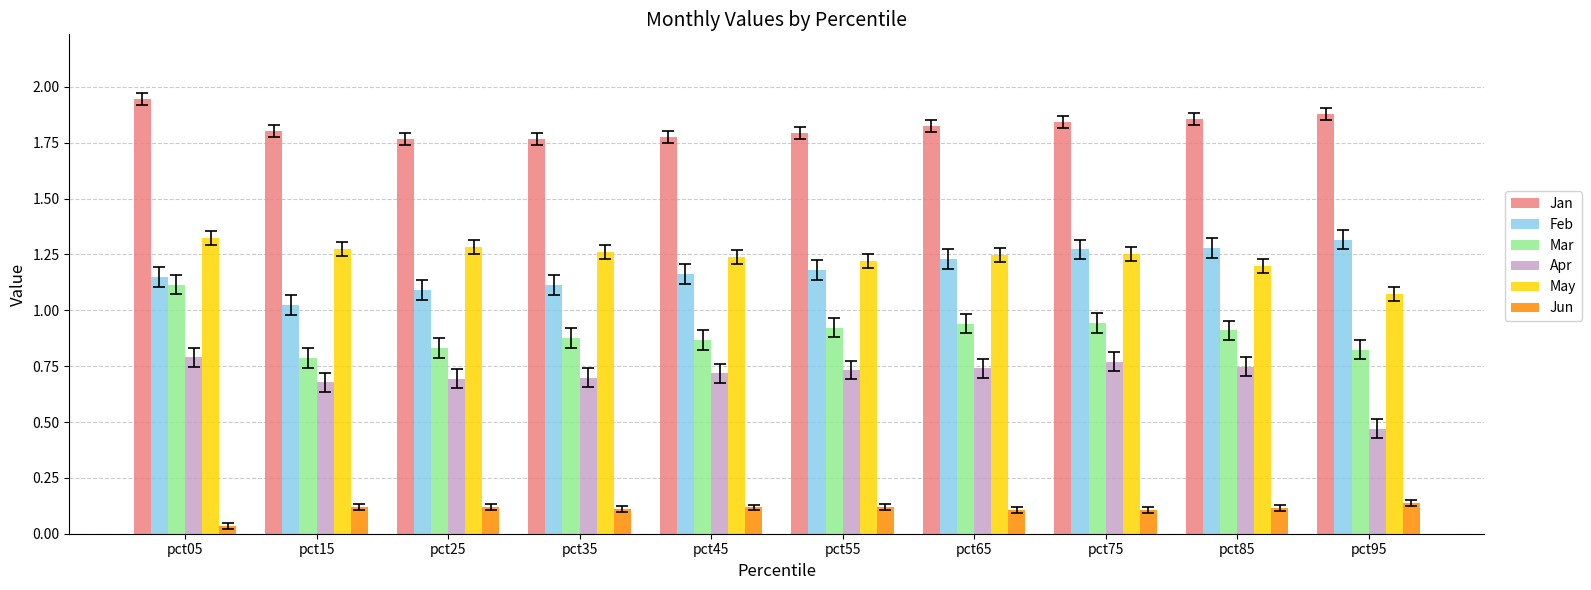

Is it true that May equals 1.3 at pct05?

True